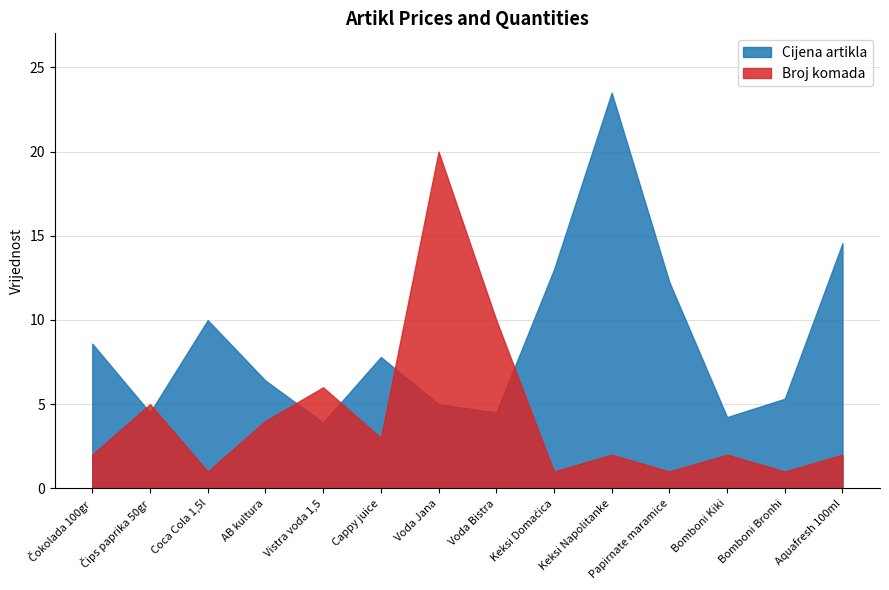

Between Keksi Domaćica and Keksi Napolitanke, which series saw the biggest shift?

Cijena artikla